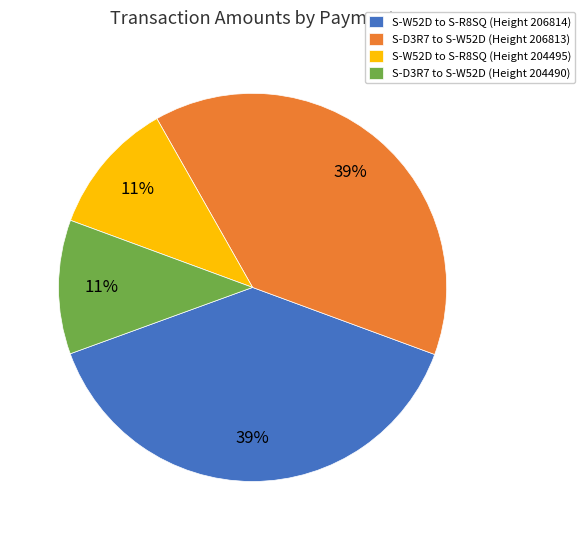

Is there any slice that represents more than half of the pie?

No